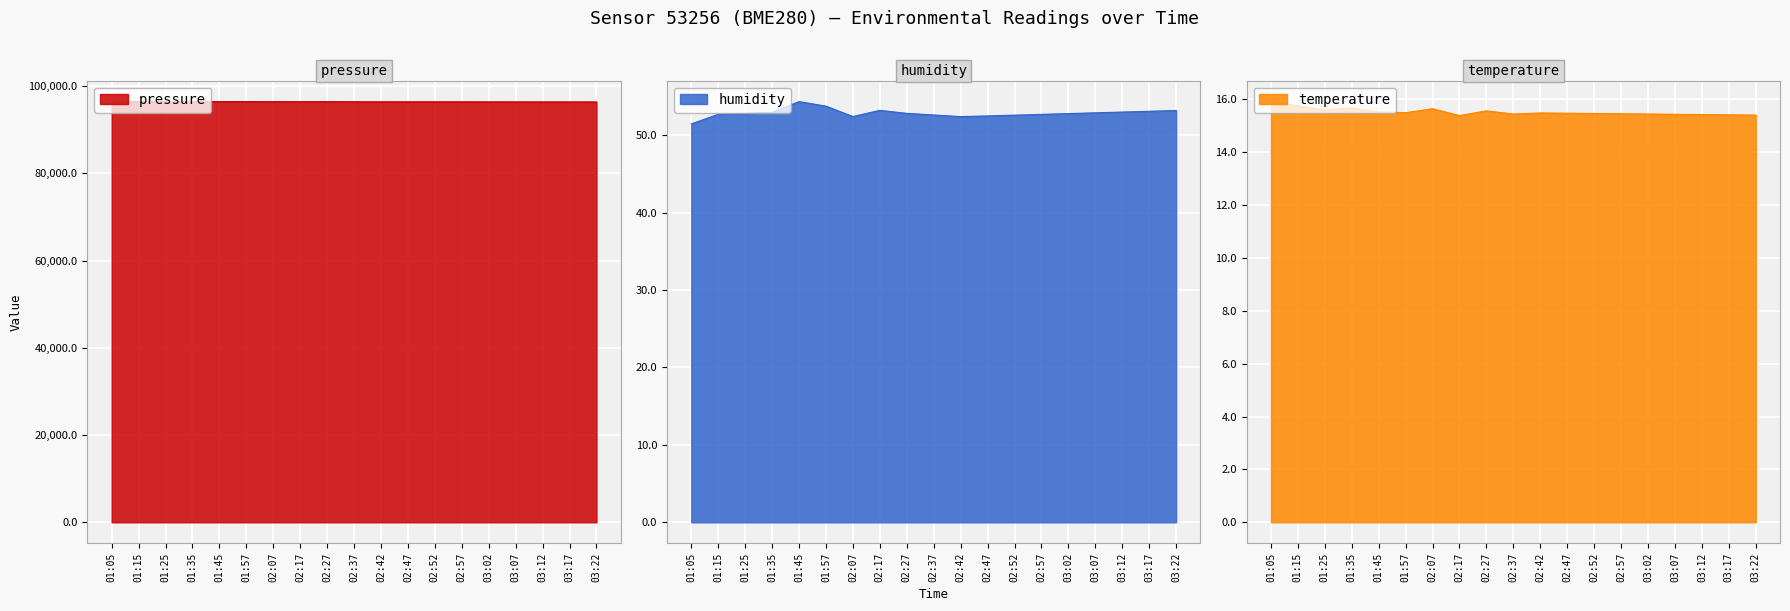

Reading left to right, list all the values displayed in this chart.

pressure: 01:05=96451.6	01:15=96448.6	01:25=96445.7	01:35=96427.4	01:45=96431.4	01:57=96435.9	02:07=96428.5	02:17=96420.2	02:27=96430.1	02:37=96409.2	02:42=96401.9	02:47=96405.0	02:52=96400.0	02:57=96395.0	03:02=96390.0	03:07=96385.0	03:12=96380.0	03:17=96375.0	03:22=96370.0
humidity: 01:05=51.5	01:15=52.7	01:25=52.8	01:35=53.0	01:45=54.4	01:57=53.8	02:07=52.4	02:17=53.2	02:27=52.8	02:37=52.6	02:42=52.4	02:47=52.5	02:52=52.6	02:57=52.7	03:02=52.8	03:07=52.9	03:12=53.0	03:17=53.1	03:22=53.2
temperature: 01:05=15.9	01:15=15.8	01:25=15.6	01:35=15.7	01:45=15.5	01:57=15.5	02:07=15.7	02:17=15.4	02:27=15.6	02:37=15.4	02:42=15.5	02:47=15.5	02:52=15.5	02:57=15.5	03:02=15.4	03:07=15.4	03:12=15.4	03:17=15.4	03:22=15.4